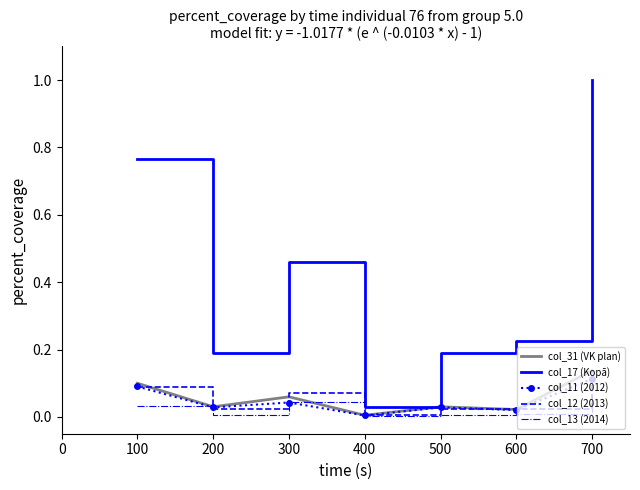

Which series has the largest total across all categories?

col_17 (Kopā)